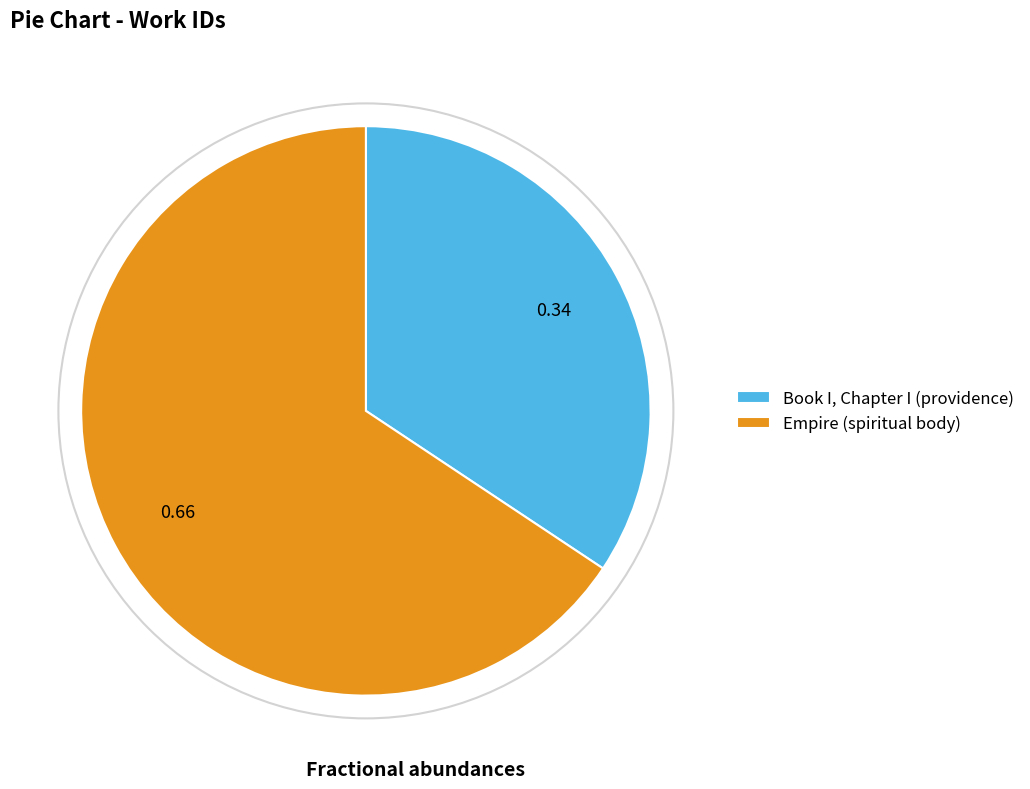

Combined, do Book I, Chapter I (providence) and Empire (spiritual body) account for over 50%?

Yes